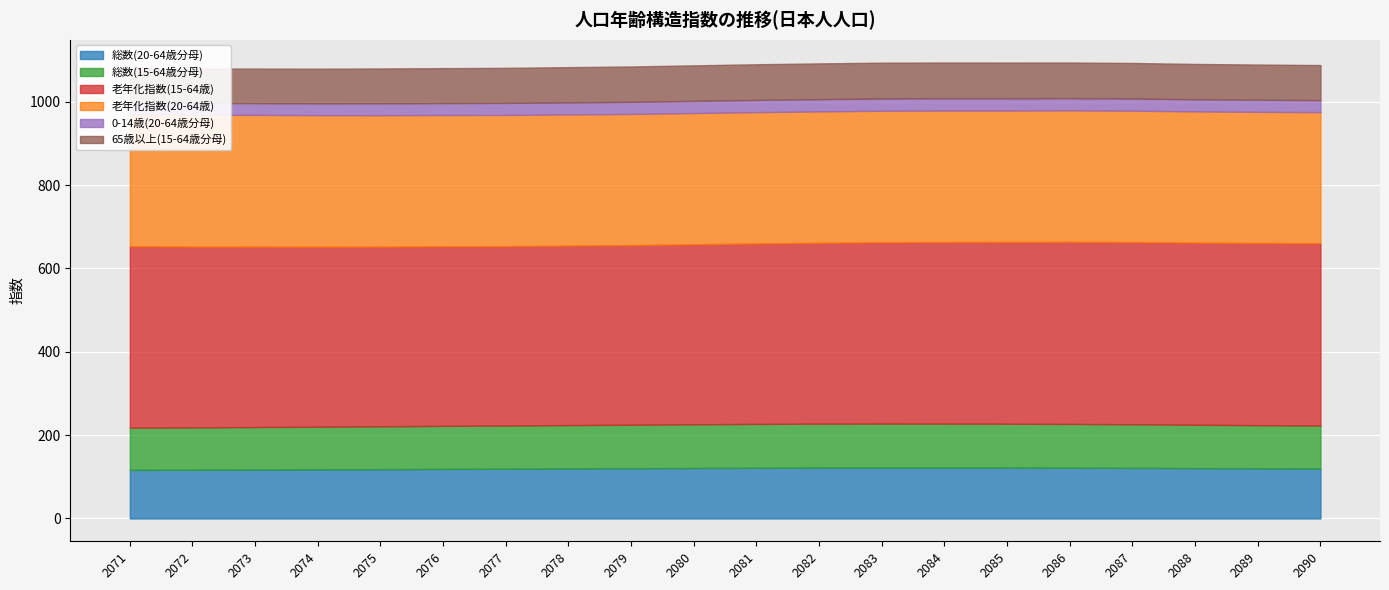

Reading left to right, transcribe all the data shown in this chart.

総数(20-64歳分母): 2071=116.6	2072=116.9	2073=117.4	2074=117.8	2075=118.3	2076=118.9	2077=119.4	2078=120.0	2079=120.5	2080=121.1	2081=121.6	2082=122.0	2083=122.2	2084=122.2	2085=122.0	2086=121.8	2087=121.4	2088=120.8	2089=120.2	2090=119.8
総数(15-64歳分母): 2071=101.3	2072=101.6	2073=102.0	2074=102.4	2075=102.8	2076=103.3	2077=103.6	2078=104.1	2079=104.4	2080=104.9	2081=105.3	2082=105.5	2083=105.6	2084=105.5	2085=105.3	2086=105.1	2087=104.7	2088=104.1	2089=103.7	2090=103.3
老年化指数(15-64歳): 2071=435.1	2072=433.8	2073=432.8	2074=431.8	2075=431.1	2076=430.7	2077=430.4	2078=430.6	2079=431.0	2080=431.9	2081=432.9	2082=433.9	2083=434.9	2084=435.6	2085=436.1	2086=436.8	2087=437.1	2088=437.0	2089=437.1	2090=437.3
老年化指数(20-64歳): 2071=316.7	2072=316.4	2073=316.1	2074=315.7	2075=315.4	2076=315.1	2077=314.8	2078=314.7	2079=314.6	2080=314.8	2081=315.1	2082=315.3	2083=315.5	2084=315.4	2085=315.3	2086=315.4	2087=315.2	2088=314.8	2089=314.6	2090=314.5
0-14歳(20-64歳分母): 2071=28.0	2072=28.1	2073=28.2	2074=28.3	2075=28.5	2076=28.6	2077=28.8	2078=28.9	2079=29.1	2080=29.2	2081=29.3	2082=29.4	2083=29.4	2084=29.4	2085=29.4	2086=29.3	2087=29.2	2088=29.1	2089=29.0	2090=28.9
65歳以上(15-64歳分母): 2071=82.4	2072=82.6	2073=82.9	2074=83.1	2075=83.5	2076=83.8	2077=84.1	2078=84.5	2079=84.8	2080=85.2	2081=85.5	2082=85.7	2083=85.9	2084=85.8	2085=85.7	2086=85.5	2087=85.2	2088=84.7	2089=84.4	2090=84.0